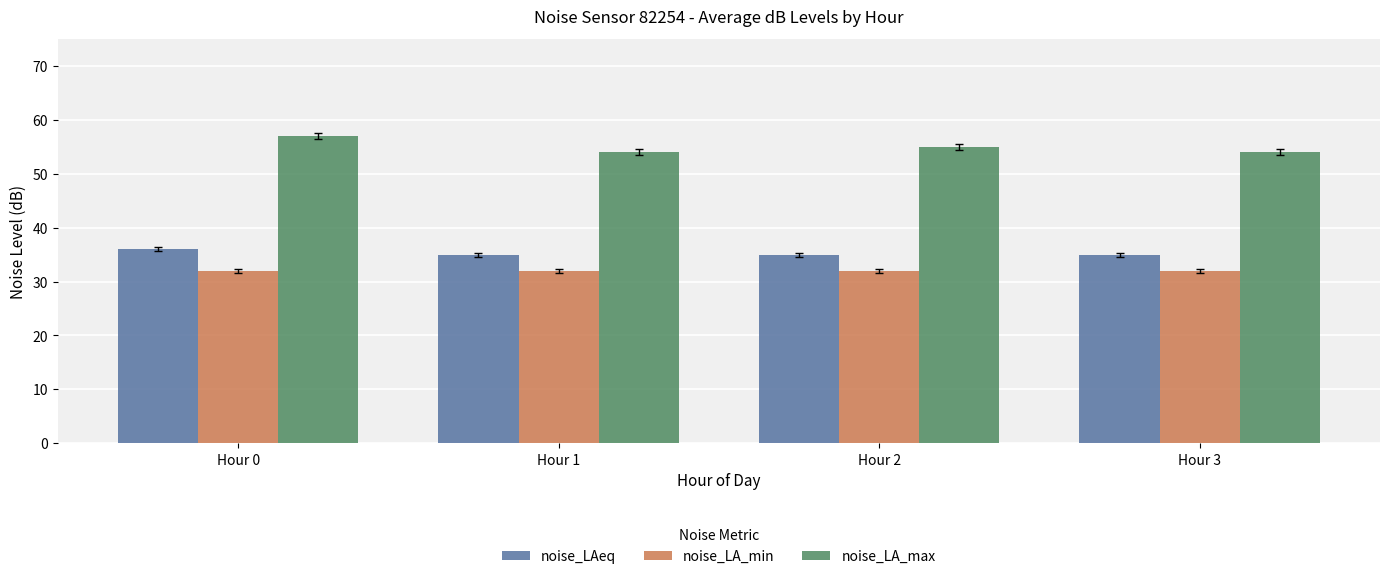

What is the minimum value shown in the chart?

32